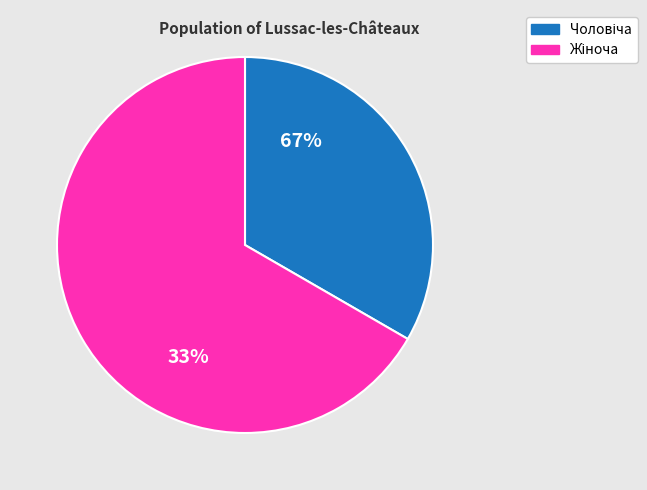

To the nearest percent, what portion does Жіноча represent?

67%